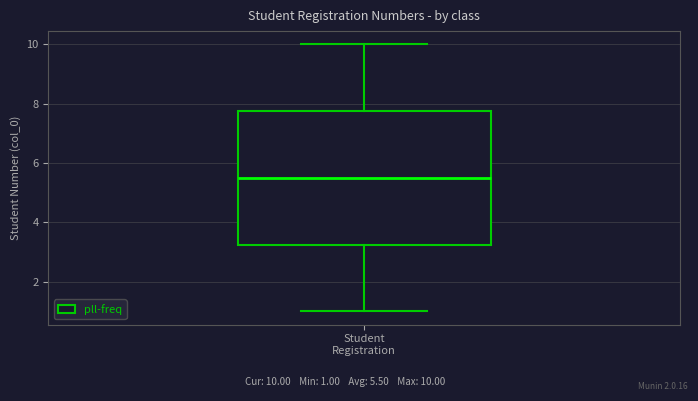

Read this box plot against the y-axis: the position of the median line, the range covered by the box, and the ends of both whiskers. The values are not printed on the chart, so give them approximately, as read against the axis.

median 5.6, box 3.2 to 7.8, whiskers 1.0 to 10.0